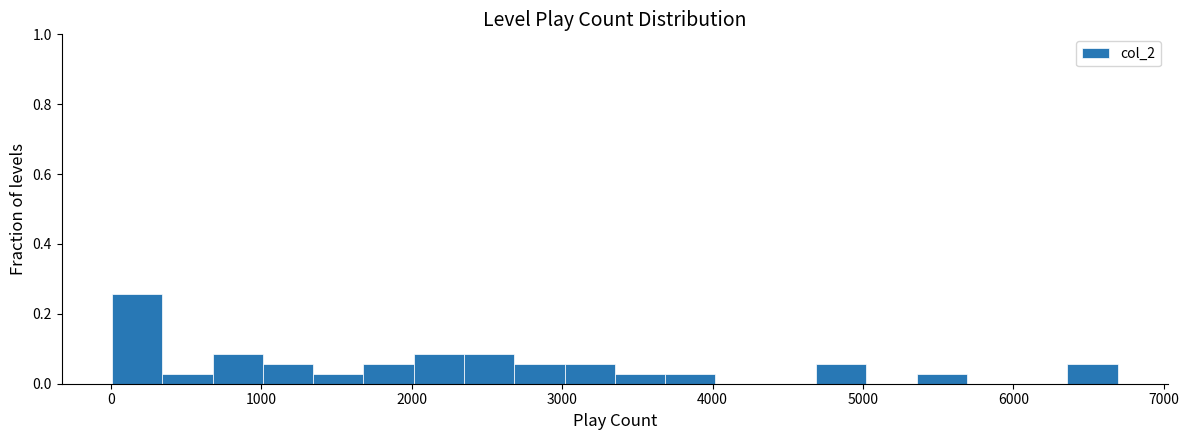

Around what value on the x-axis is the tallest bar? Give the approximate position of its centre, as read against the axis.

200